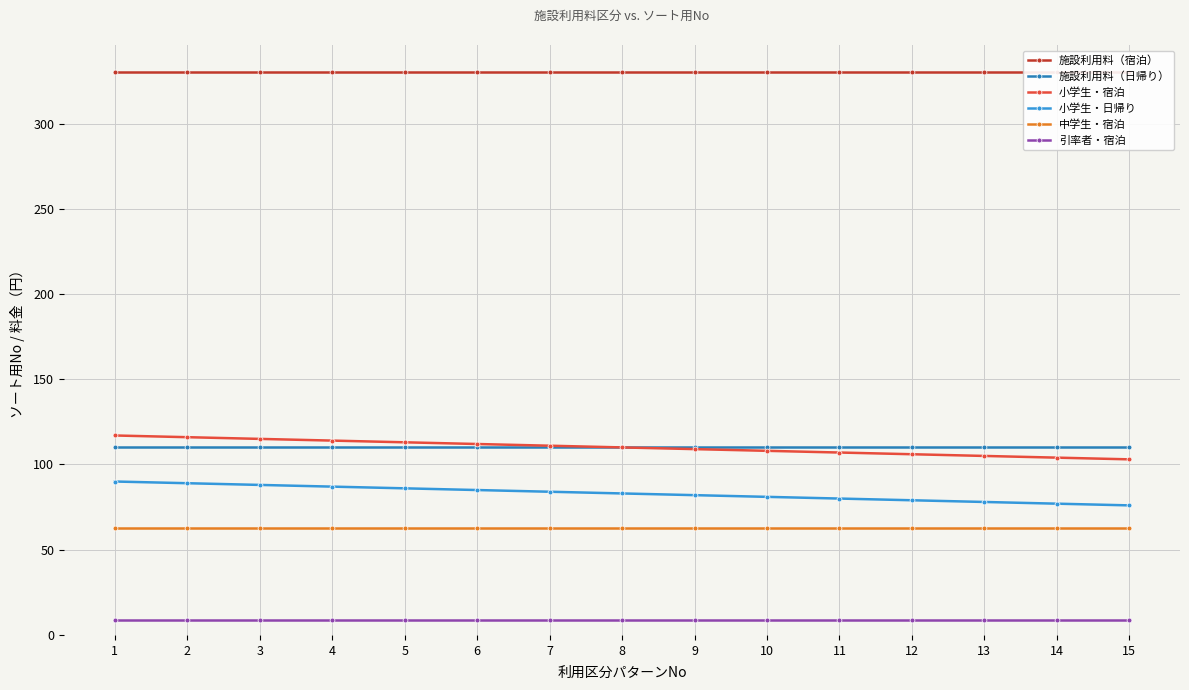

Reading left to right, what are all the values shown in this chart?

施設利用料（宿泊）: 1=330	2=330	3=330	4=330	5=330	6=330	7=330	8=330	9=330	10=330	11=330	12=330	13=330	14=330	15=330
施設利用料（日帰り）: 1=110	2=110	3=110	4=110	5=110	6=110	7=110	8=110	9=110	10=110	11=110	12=110	13=110	14=110	15=110
小学生・宿泊: 1=117	2=116	3=115	4=114	5=113	6=112	7=111	8=110	9=109	10=108	11=107	12=106	13=105	14=104	15=103
小学生・日帰り: 1=90	2=89	3=88	4=87	5=86	6=85	7=84	8=83	9=82	10=81	11=80	12=79	13=78	14=77	15=76
中学生・宿泊: 1=63	2=63	3=63	4=63	5=63	6=63	7=63	8=63	9=63	10=63	11=63	12=63	13=63	14=63	15=63
引率者・宿泊: 1=9	2=9	3=9	4=9	5=9	6=9	7=9	8=9	9=9	10=9	11=9	12=9	13=9	14=9	15=9